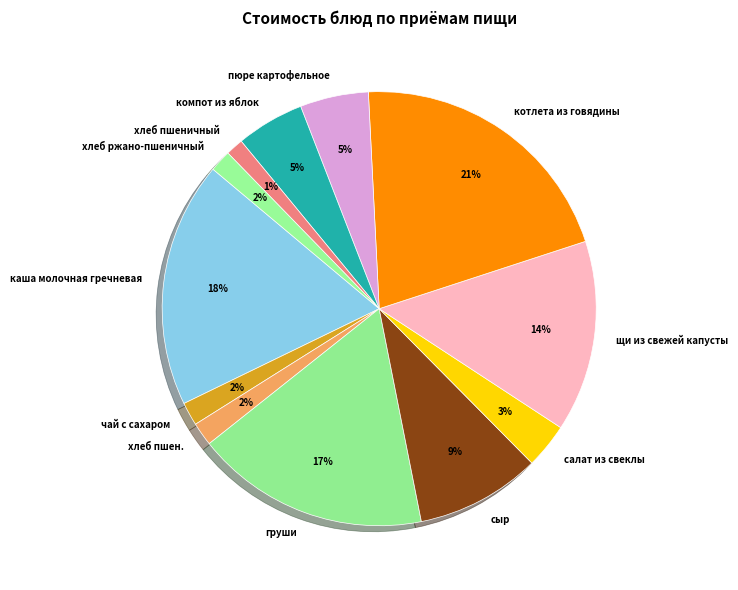

To the nearest percent, what portion does хлеб ржано-пшеничный represent?

2%